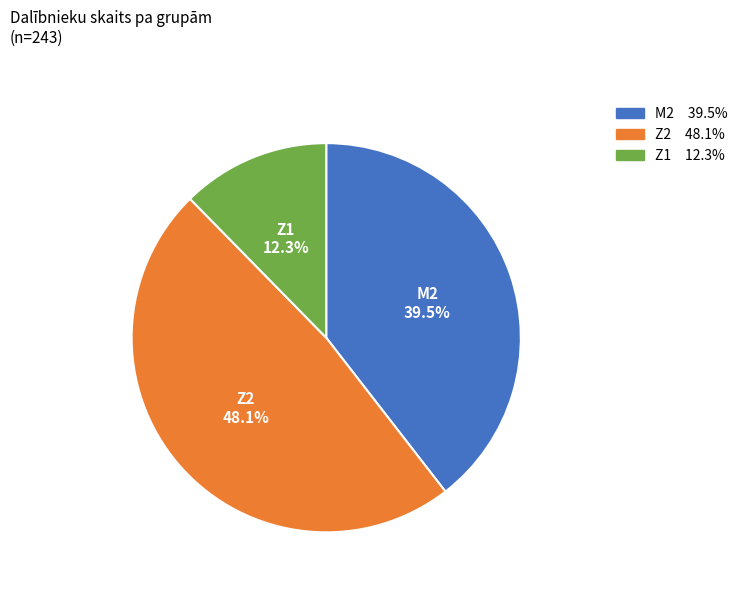

What percentage is the Z2 slice, to the nearest percent?

48%